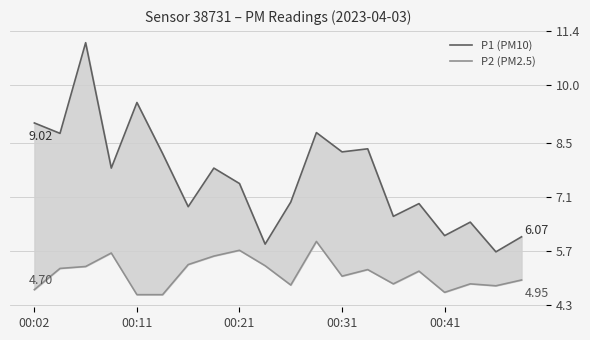

How many interior local peaks does the P2 (PM2.5) series have?

6